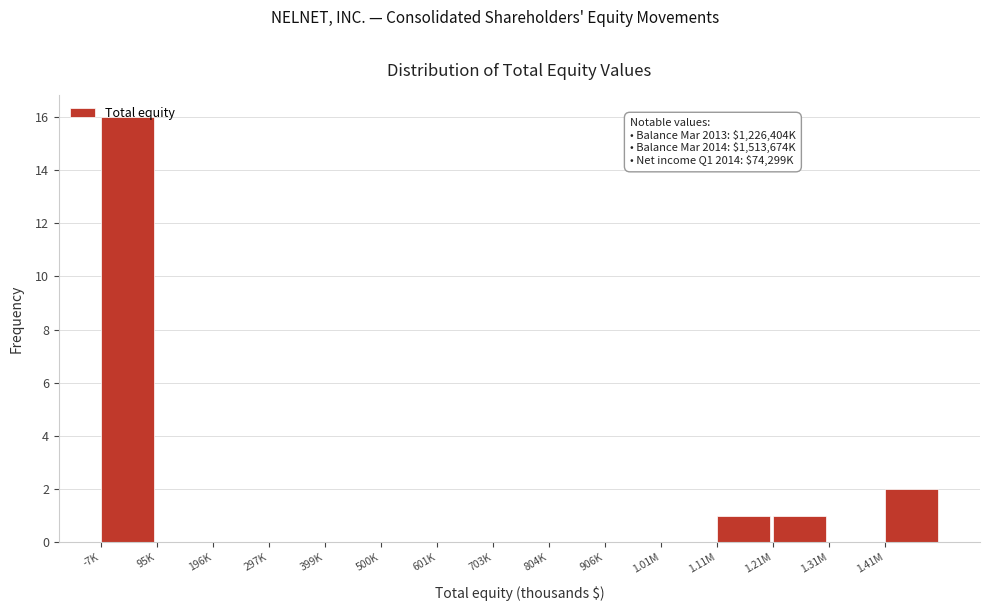

What is the change in value from 601K to 1.11M?

+1